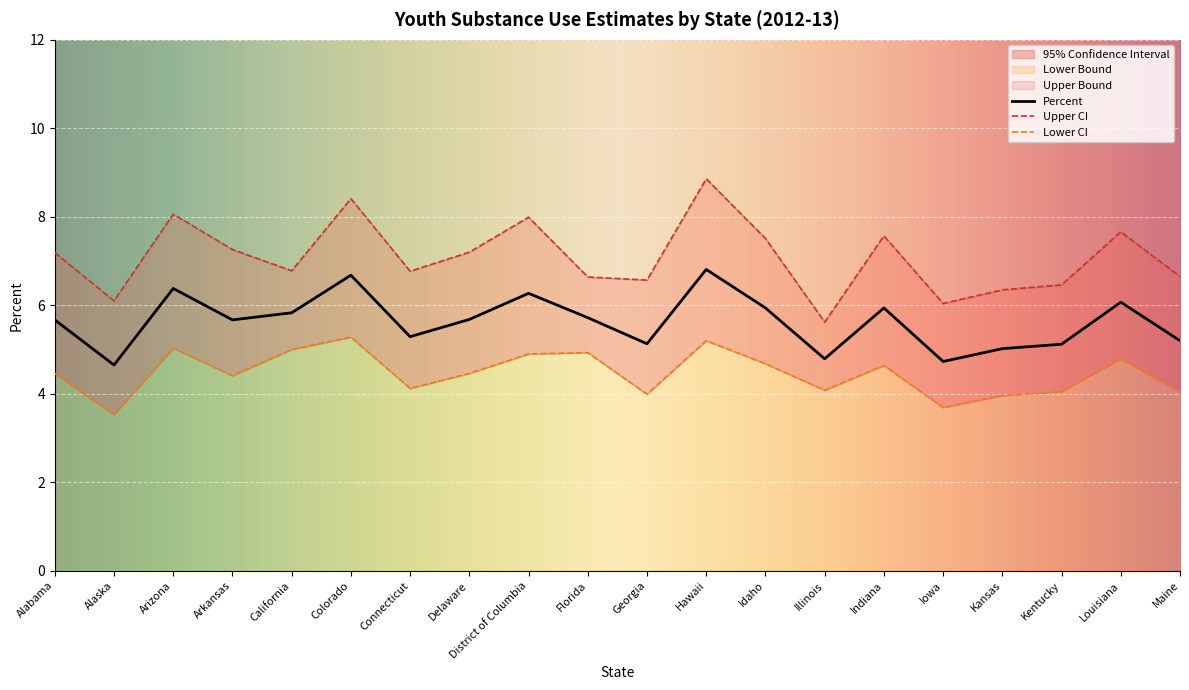

How many lines are shown in the chart?

3